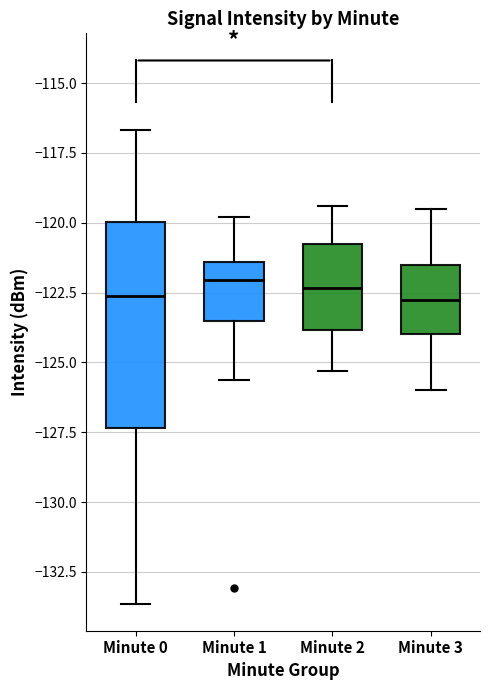

Reading left to right, transcribe this box plot: for each box, give where its median line is, the range the box spans, and where its two whiskers end, as read against the y-axis. The values are not printed on the chart, so give them approximately, as read against the axis.

Minute 0: median -122.5, box -127.5 to -120.0, whiskers -133.5 to -116.5
Minute 1: median -122.0, box -123.5 to -121.5, whiskers -125.5 to -120.0
Minute 2: median -122.5, box -124.0 to -120.5, whiskers -125.5 to -119.5
Minute 3: median -122.5, box -124.0 to -121.5, whiskers -126.0 to -119.5